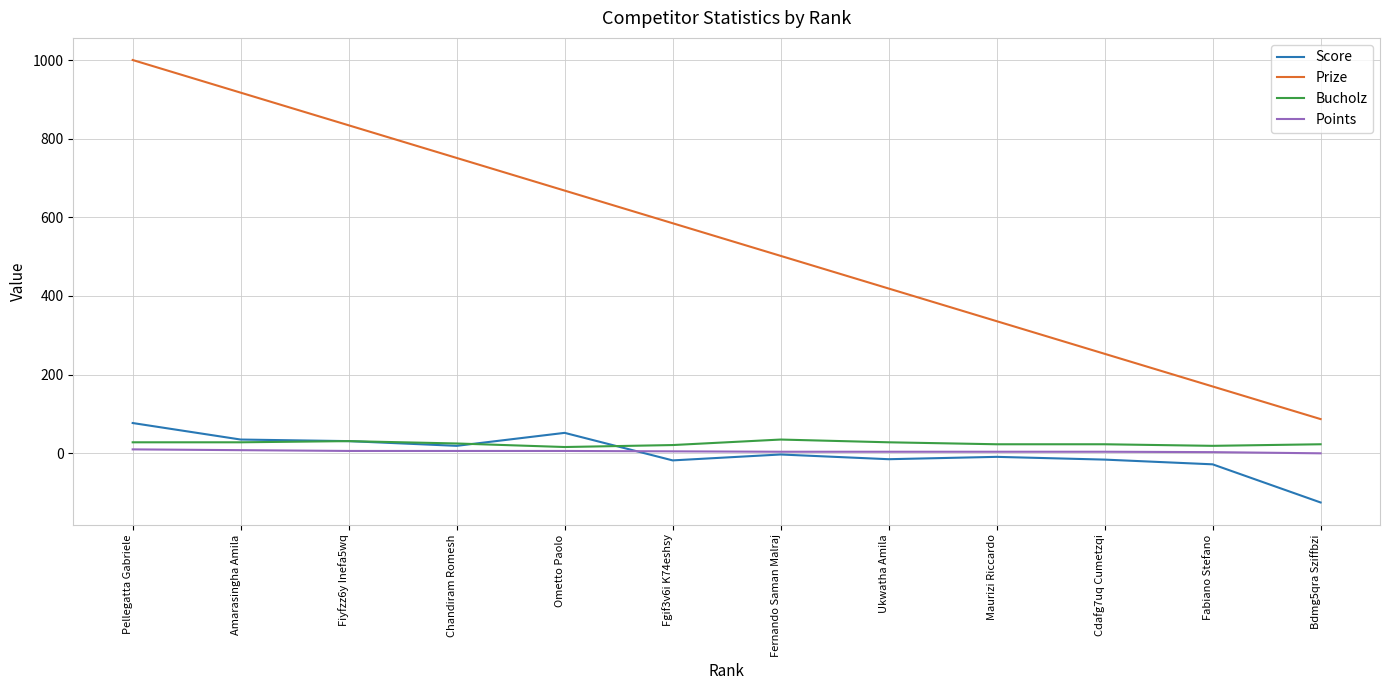

Which series changed the most between Fiyfzz6y Inefa5wq and Fabiano Stefano?

Prize